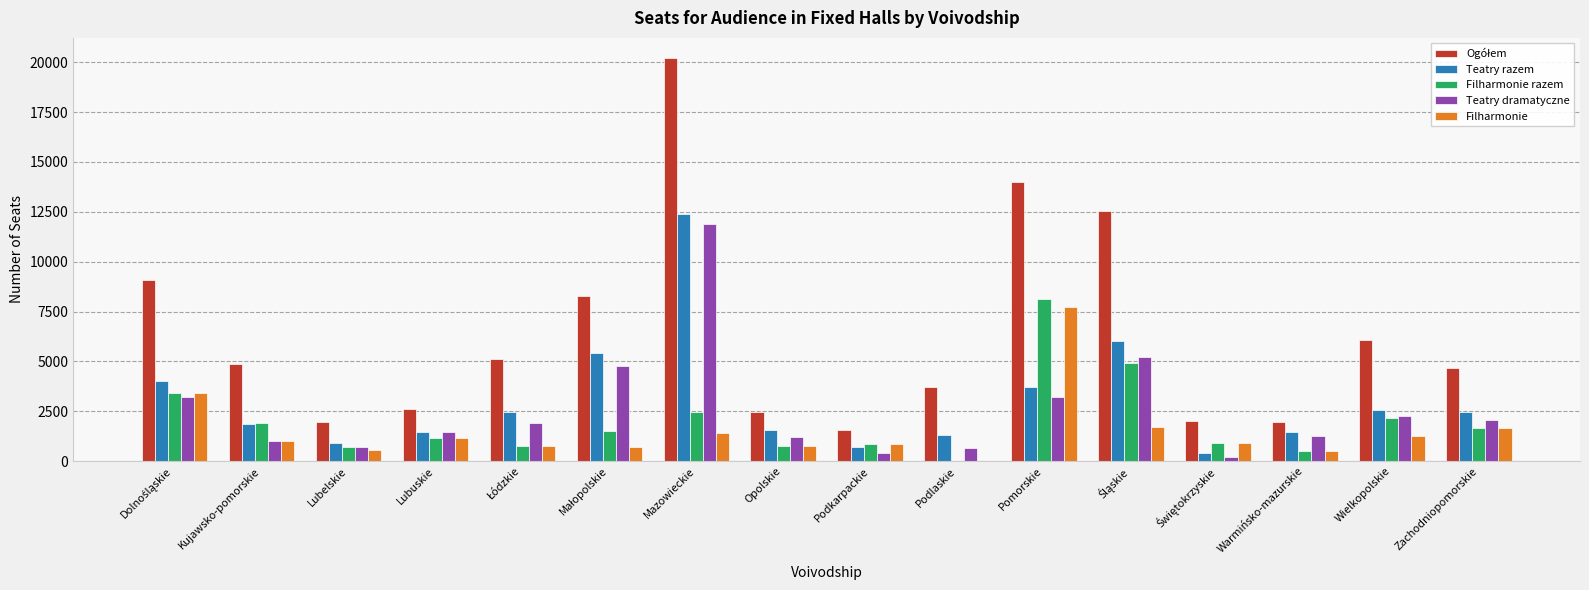

The Filharmonie razem series shows 3286 at Kujawsko-pomorskie. True or false?

False